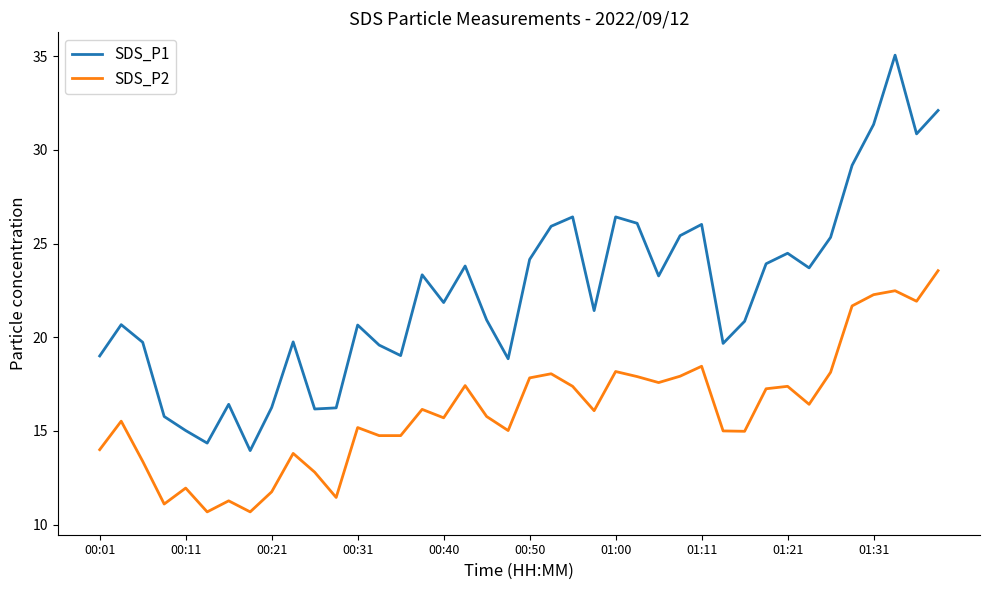

List the series in order of their peak value, lowest first.

SDS_P2, SDS_P1